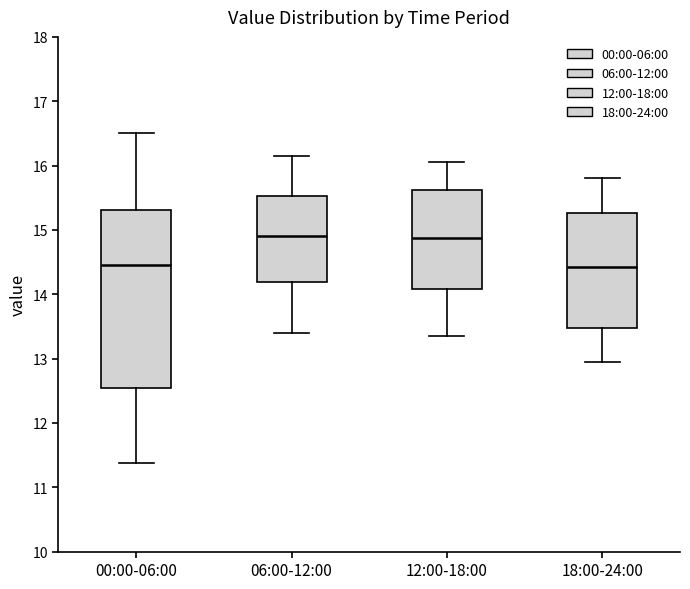

Reading left to right, transcribe this box plot: for each box, give where its median line is, the range the box spans, and where its two whiskers end, as read against the y-axis. The values are not printed on the chart, so give them approximately, as read against the axis.

00:00-06:00: median 14.5, box 12.5 to 15.3, whiskers 11.4 to 16.5
06:00-12:00: median 14.9, box 14.2 to 15.5, whiskers 13.4 to 16.2
12:00-18:00: median 14.9, box 14.1 to 15.6, whiskers 13.4 to 16.1
18:00-24:00: median 14.4, box 13.5 to 15.3, whiskers 13.0 to 15.8